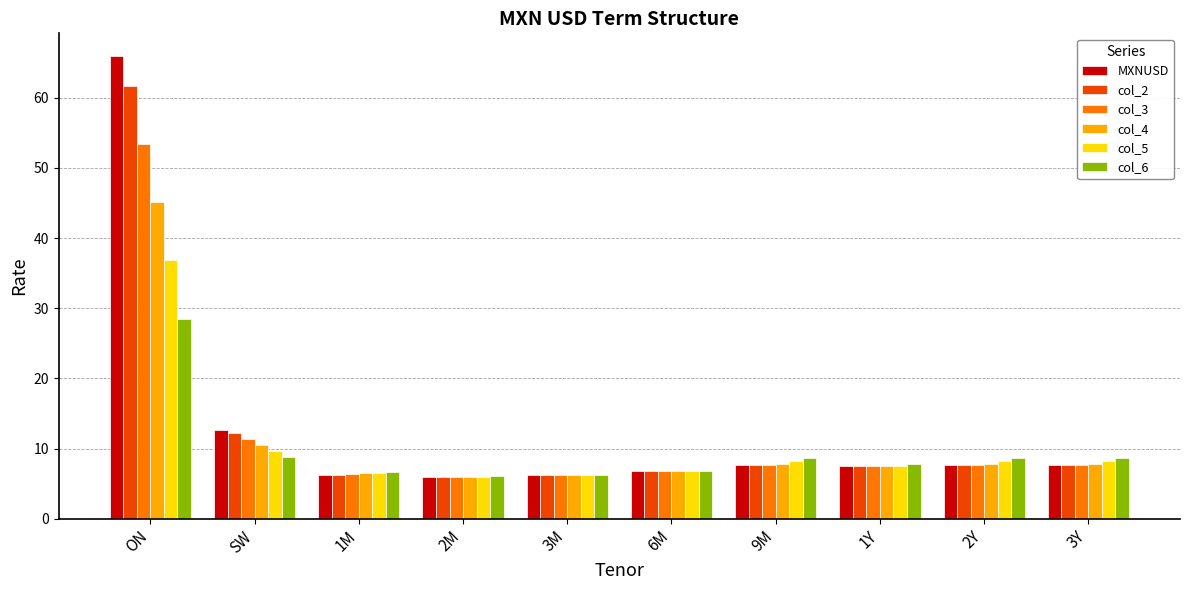

At how many categories does at least one series exceed 43?

1